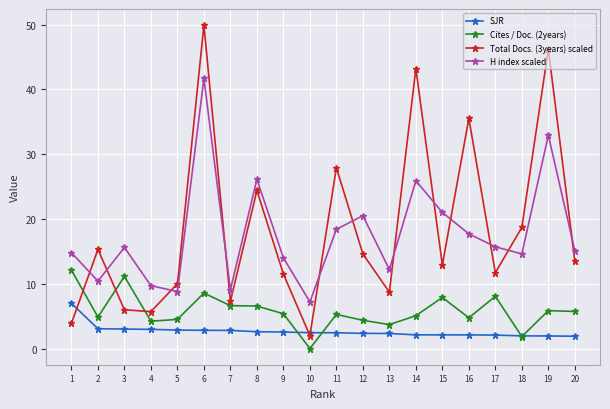

True or false: Cites / Doc. (2years) and H index scaled cross at least once.

False